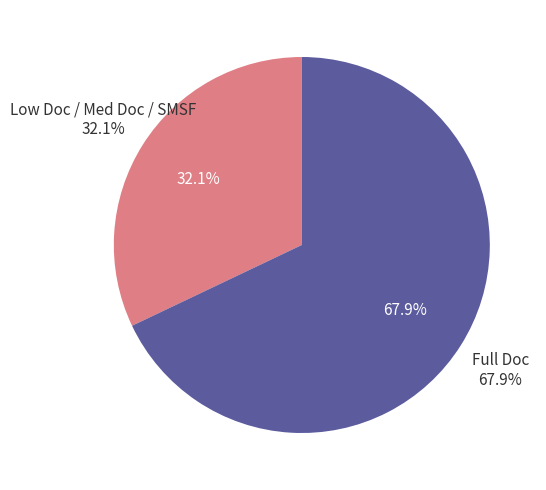

To the nearest percent, what is the average slice percentage?

50%